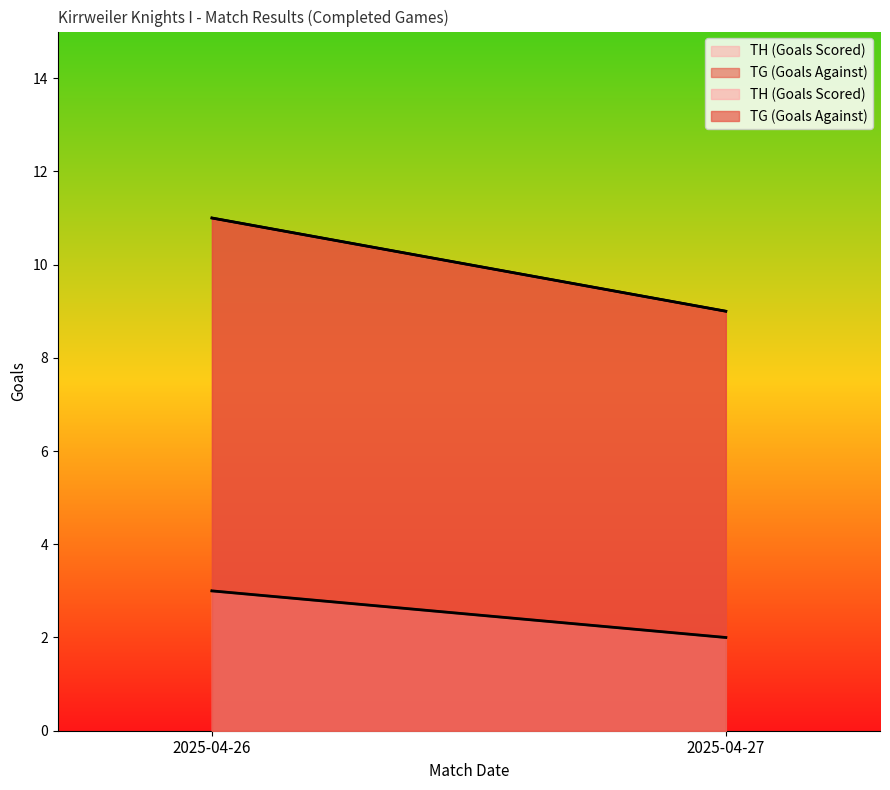

Is it true that TG (Goals Against) equals 15 at 2025-04-27?

False